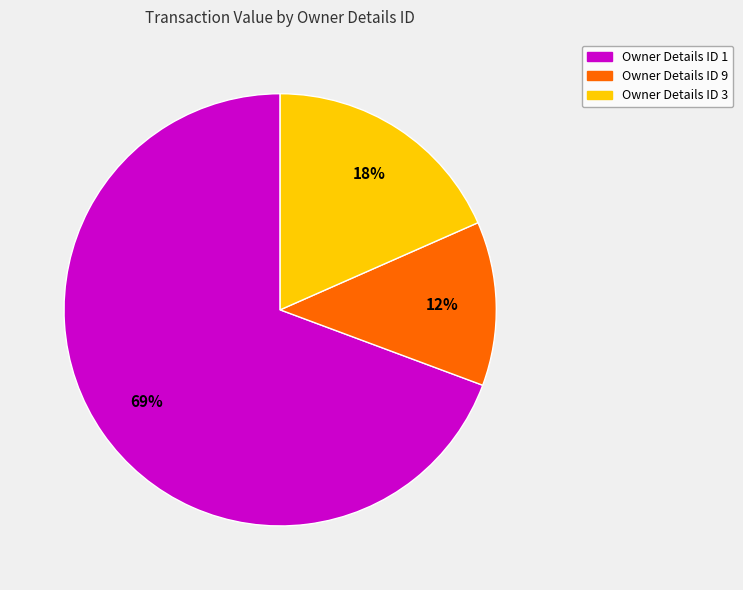

To the nearest percent, what is the average slice percentage?

33%